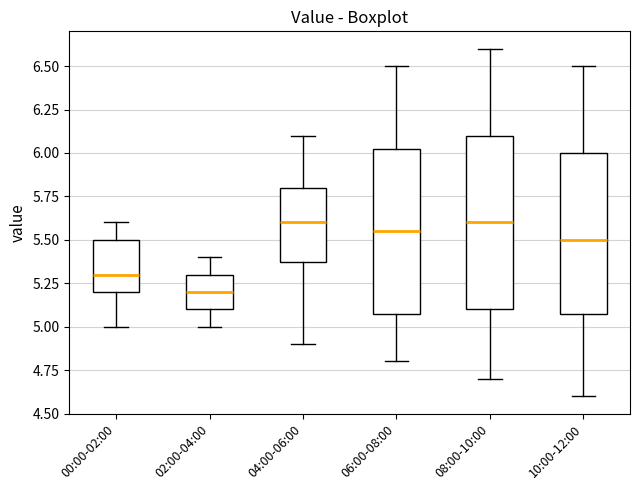

Reading left to right, transcribe this box plot: for each box, give where its median line is, the range the box spans, and where its two whiskers end, as read against the y-axis. The values are not printed on the chart, so give them approximately, as read against the axis.

00:00-02:00: median 5.30, box 5.20 to 5.50, whiskers 5.00 to 5.60
02:00-04:00: median 5.20, box 5.10 to 5.30, whiskers 5.00 to 5.40
04:00-06:00: median 5.60, box 5.40 to 5.80, whiskers 4.90 to 6.10
06:00-08:00: median 5.55, box 5.10 to 6.05, whiskers 4.80 to 6.50
08:00-10:00: median 5.60, box 5.10 to 6.10, whiskers 4.70 to 6.60
10:00-12:00: median 5.50, box 5.10 to 6.00, whiskers 4.60 to 6.50